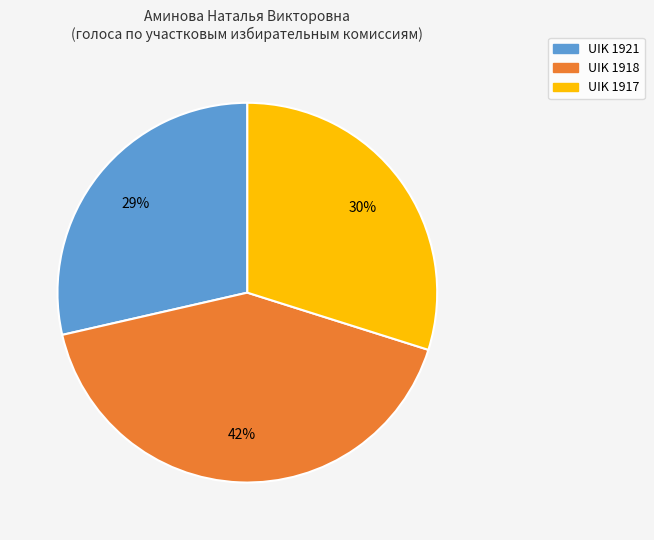

Is it true that UIK 1917 is 18% of the pie?

False